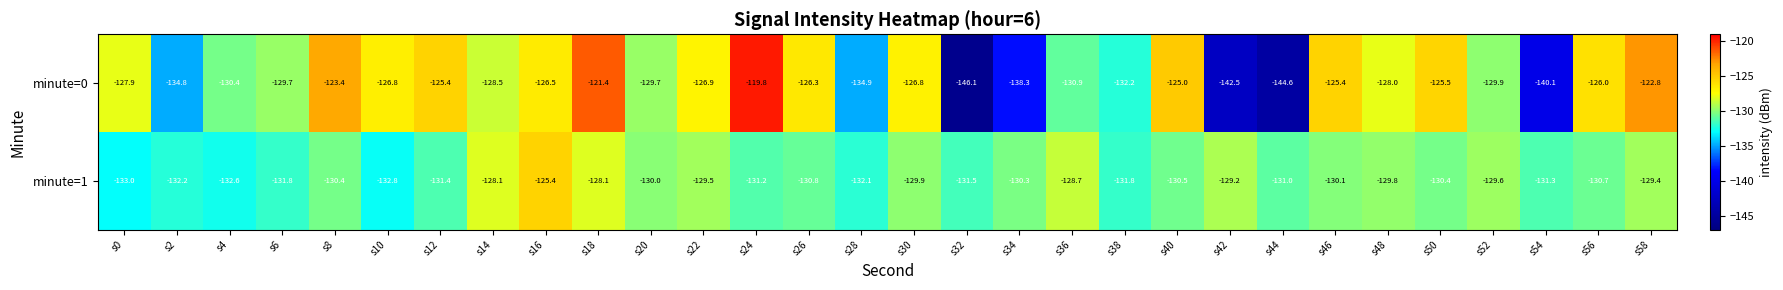

Count the number of data series in this chart.

2